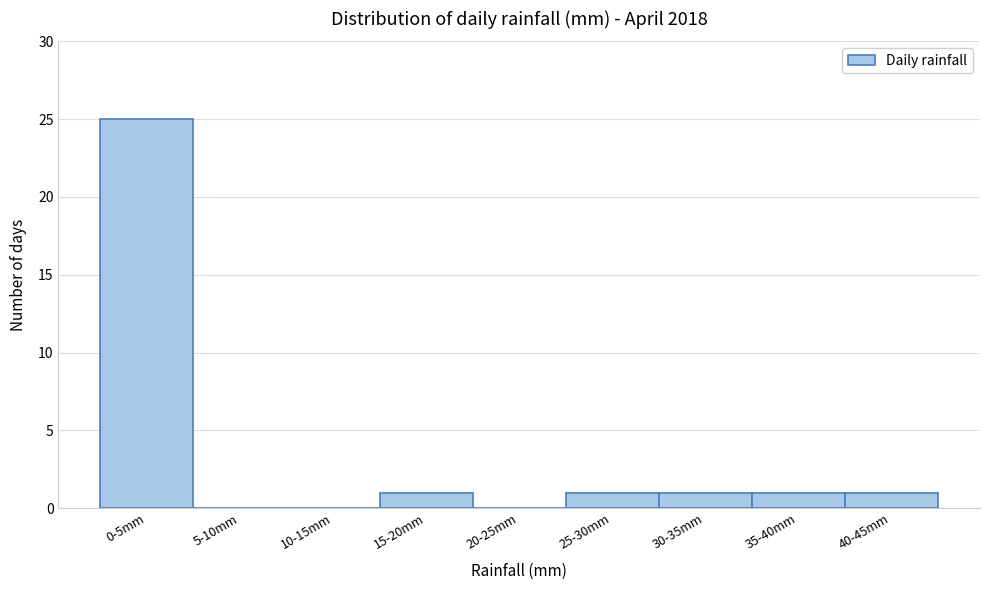

Reading left to right, list all the values displayed in this chart.

0-5mm=25	5-10mm=0	10-15mm=0	15-20mm=1	20-25mm=0	25-30mm=1	30-35mm=1	35-40mm=1	40-45mm=1